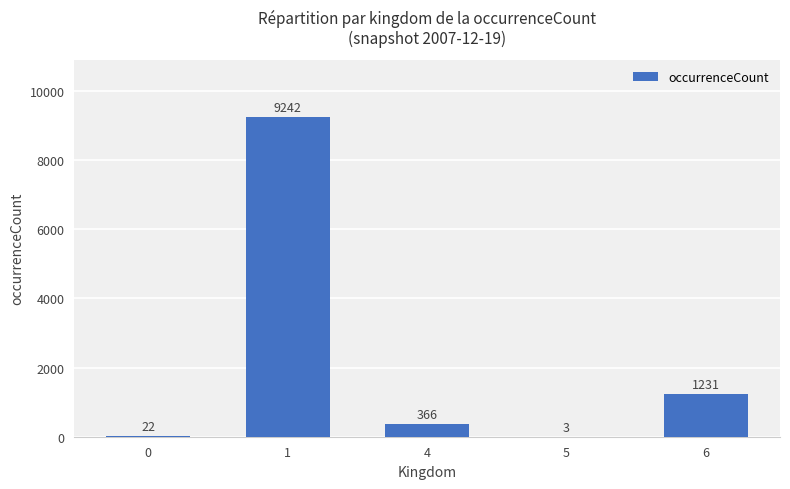

Is it true that the value at 1 is 1926?

False